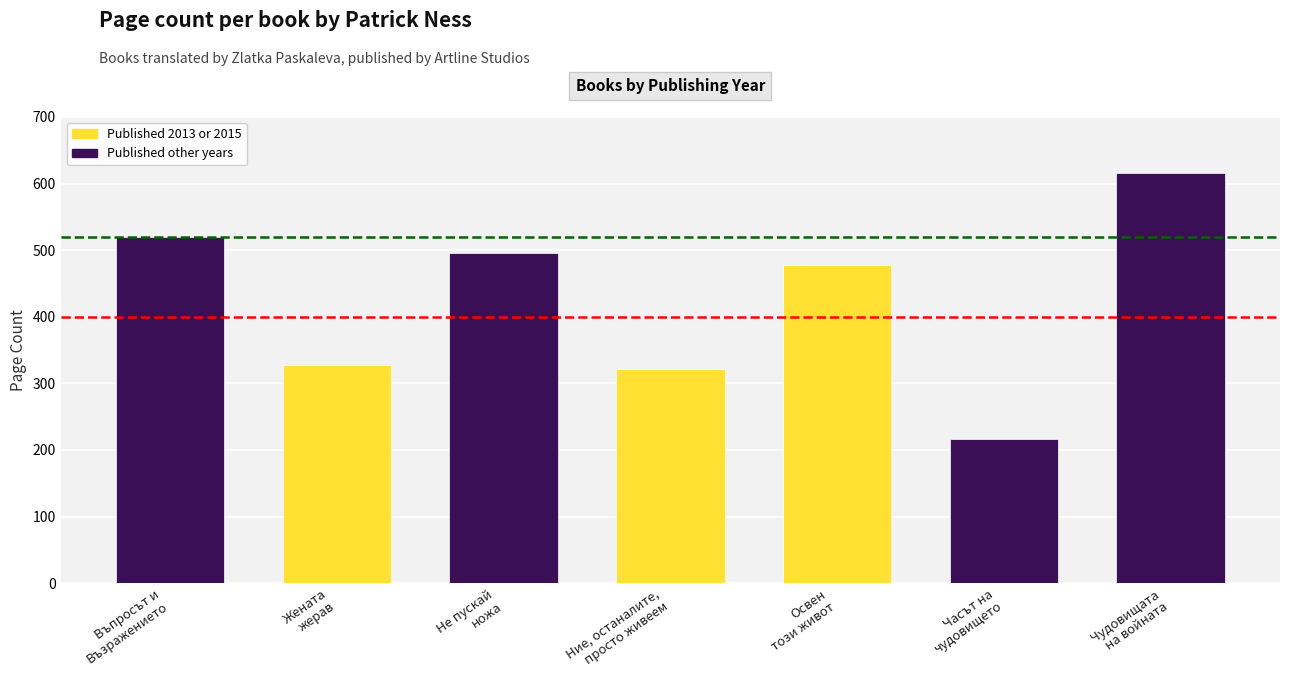

Between Освен
този живот and Въпросът и
Възражението, which is larger?

Въпросът и
Възражението